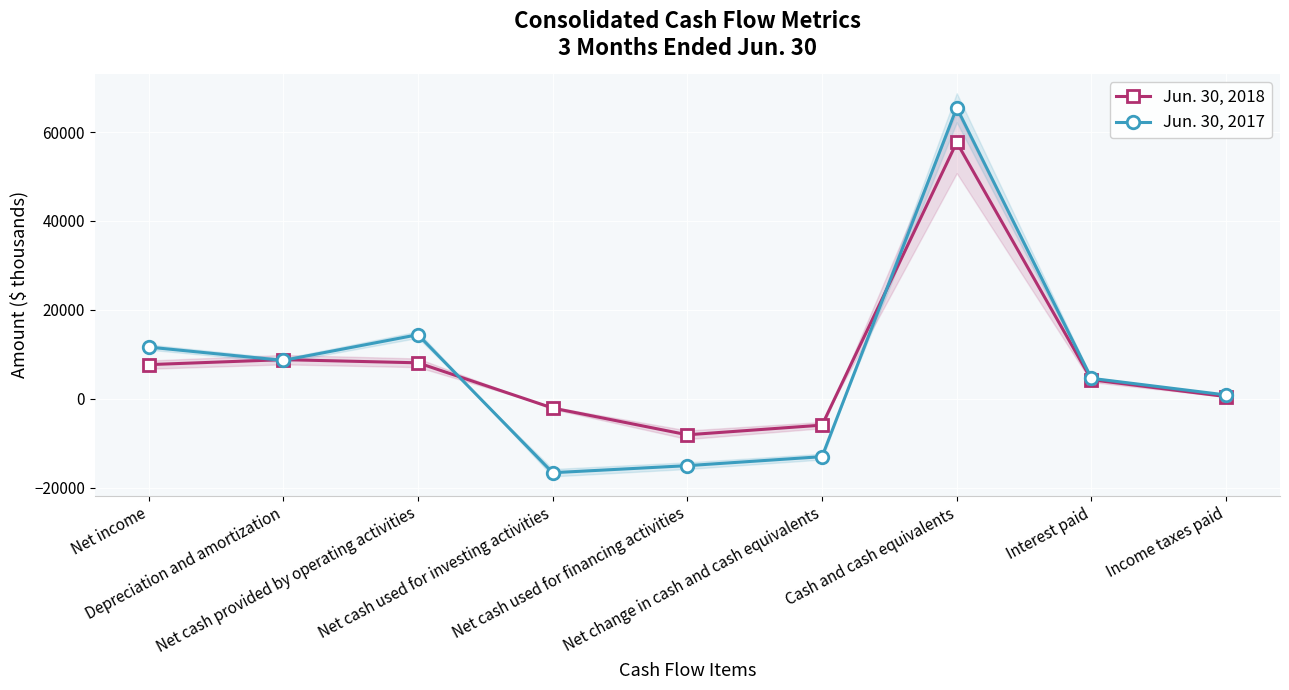

Reading right to left, transcribe all the data shown in this chart.

Jun. 30, 2018: Income taxes paid=531	Interest paid=4308	Cash and cash equivalents=57675	Net change in cash and cash equivalents=-5890	Net cash used for financing activities=-8062	Net cash used for investing activities=-2052	Net cash provided by operating activities=8118	Depreciation and amortization=8832	Net income=7706
Jun. 30, 2017: Income taxes paid=887	Interest paid=4630	Cash and cash equivalents=65450	Net change in cash and cash equivalents=-12978	Net cash used for financing activities=-15002	Net cash used for investing activities=-16587	Net cash provided by operating activities=14440	Depreciation and amortization=8660	Net income=11656